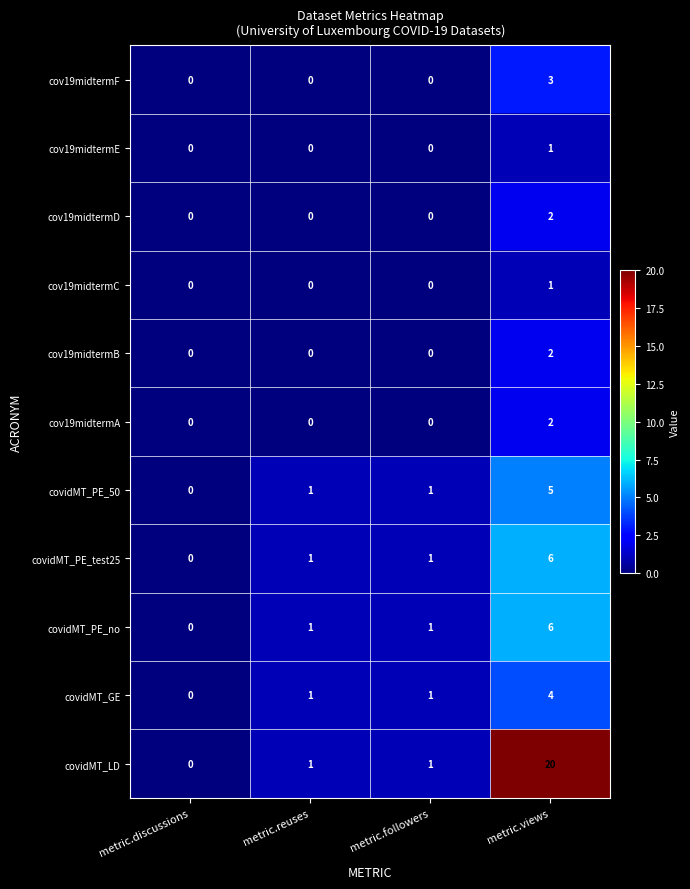

Which category has the highest value across all series?

metric.views